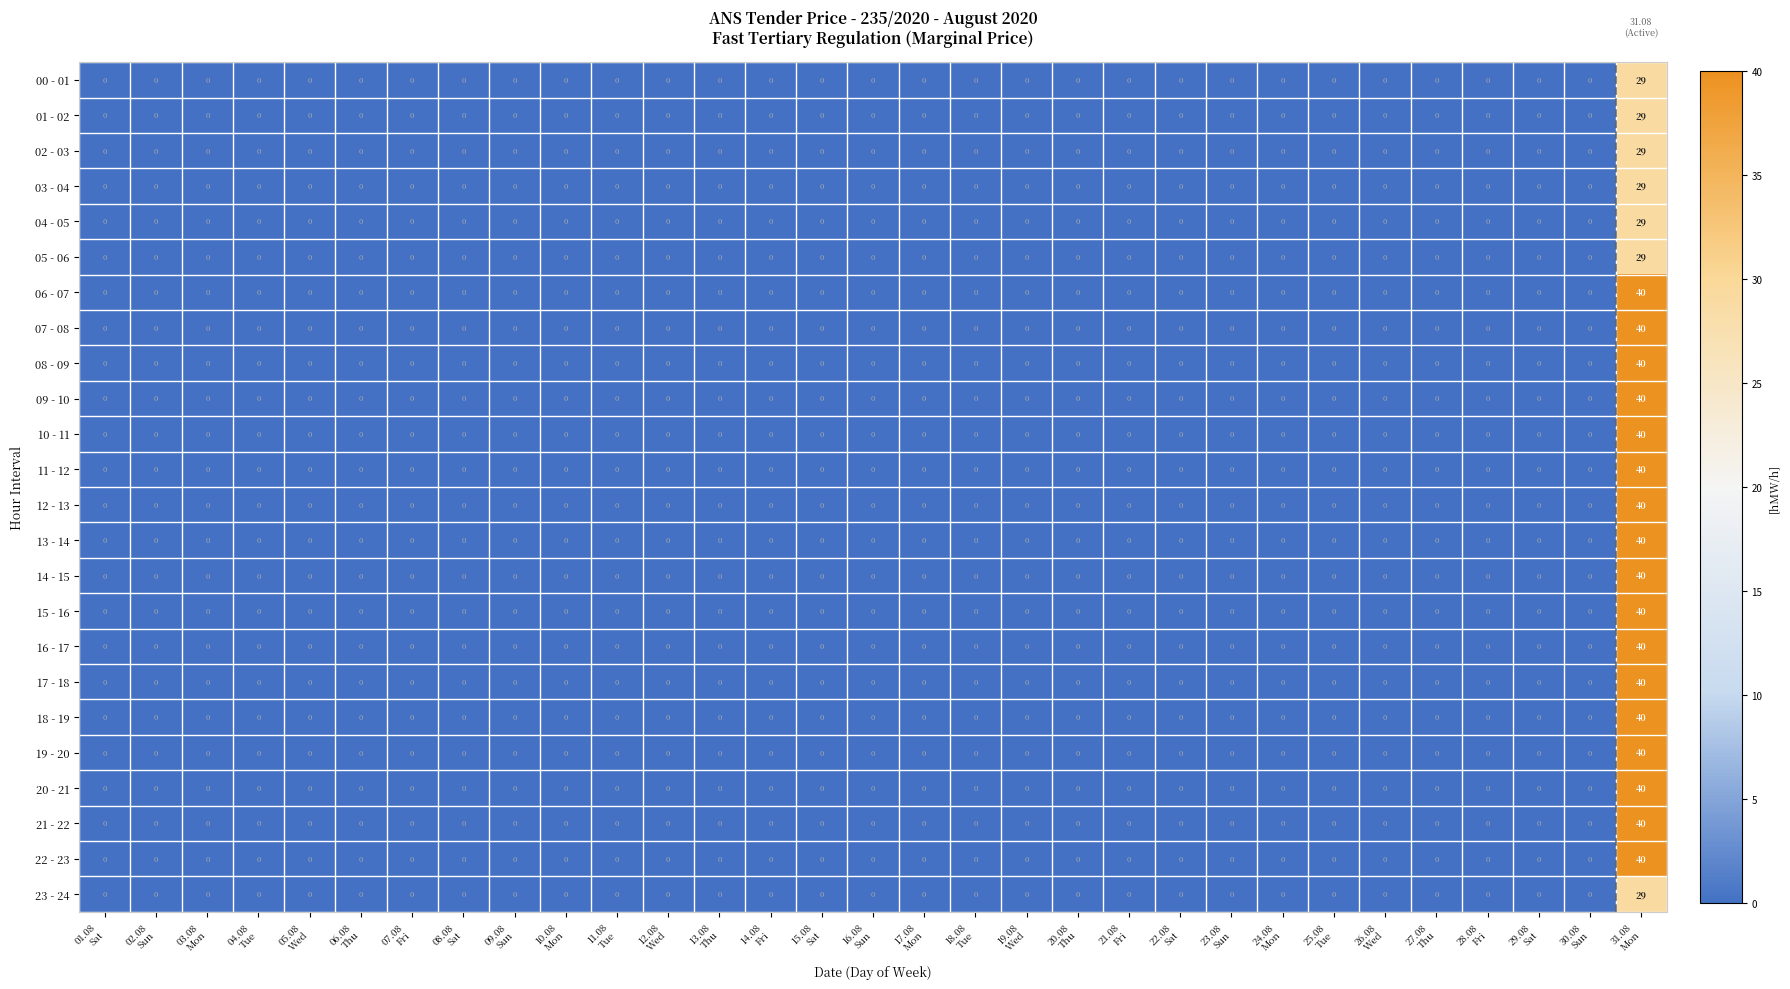

What is the difference between the maximum and minimum values in the 13 - 14 series?

40